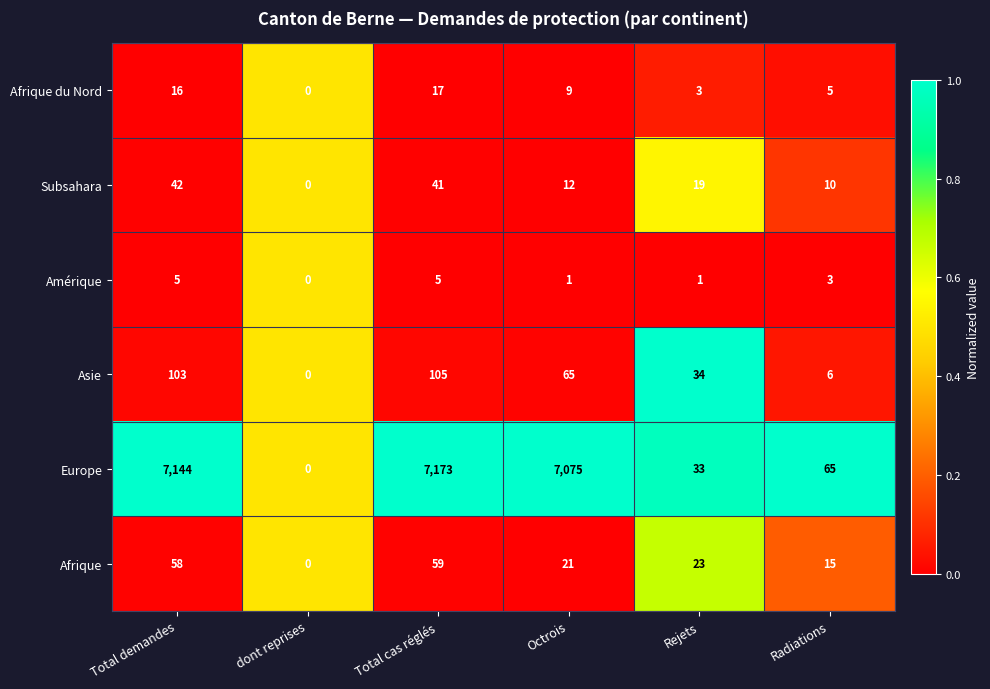

What is the difference between the maximum and second lowest values in the Europe series?

7140